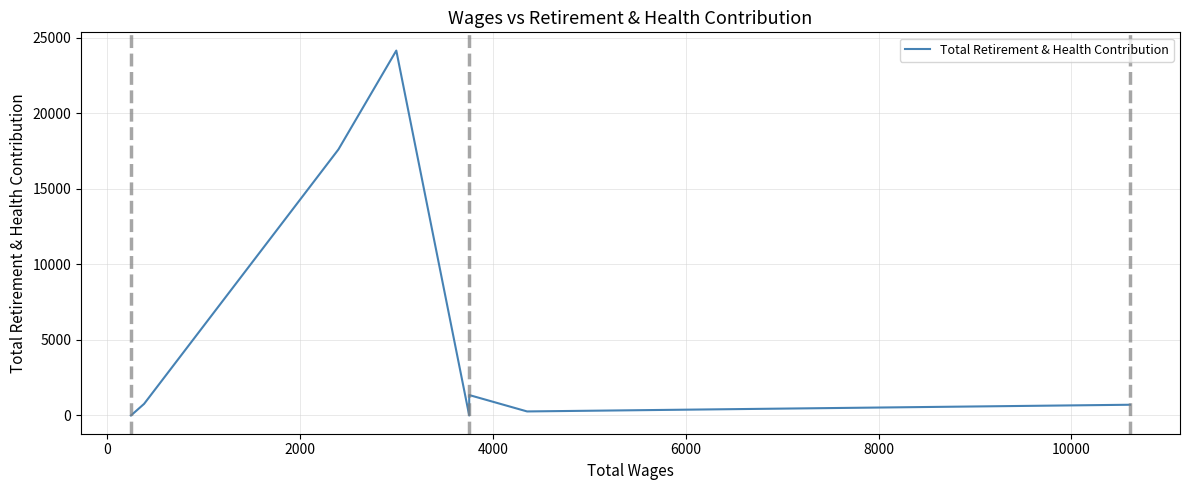

Reading left to right, list all the values displayed in this chart.

0	768	17597	24135	0	0	1352	267	710